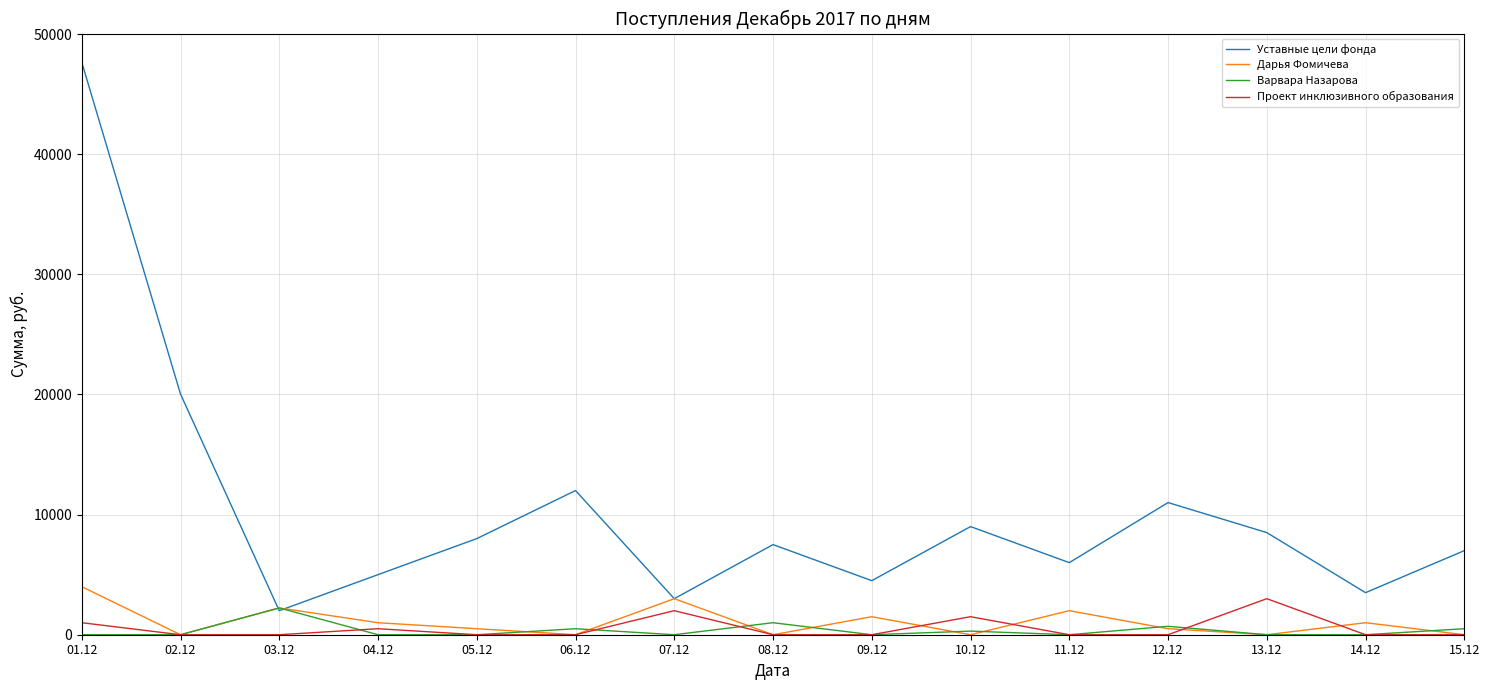

At which category is the sum across all series the highest?

01.12